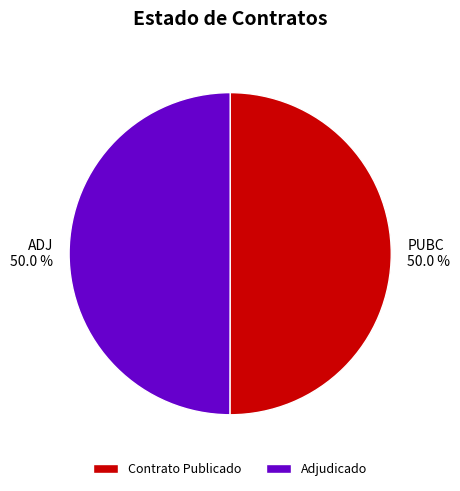

What portion of the pie excludes Adjudicado?

50.0%